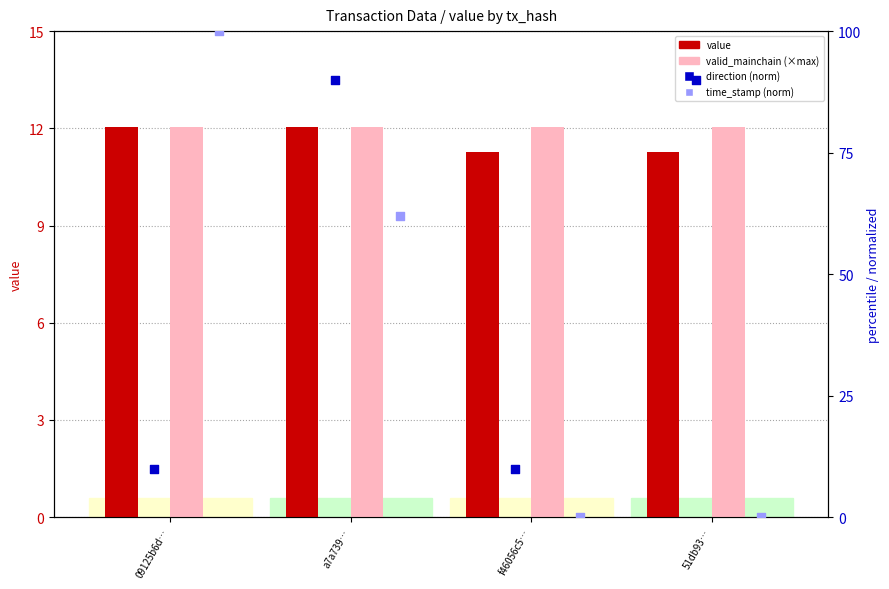

Which series reaches the minimum Y coordinate?

time_stamp (norm)